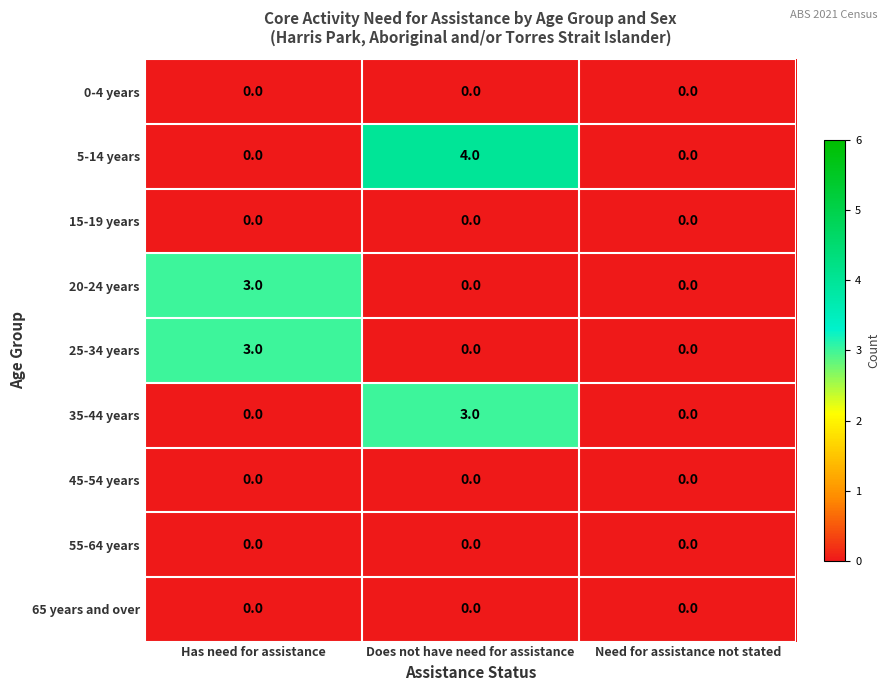

Reading left to right, transcribe all the data shown in this chart.

0-4 years: Has need for assistance=0	Does not have need for assistance=0	Need for assistance not stated=0
5-14 years: Has need for assistance=0	Does not have need for assistance=4	Need for assistance not stated=0
15-19 years: Has need for assistance=0	Does not have need for assistance=0	Need for assistance not stated=0
20-24 years: Has need for assistance=3	Does not have need for assistance=0	Need for assistance not stated=0
25-34 years: Has need for assistance=3	Does not have need for assistance=0	Need for assistance not stated=0
35-44 years: Has need for assistance=0	Does not have need for assistance=3	Need for assistance not stated=0
45-54 years: Has need for assistance=0	Does not have need for assistance=0	Need for assistance not stated=0
55-64 years: Has need for assistance=0	Does not have need for assistance=0	Need for assistance not stated=0
65 years and over: Has need for assistance=0	Does not have need for assistance=0	Need for assistance not stated=0